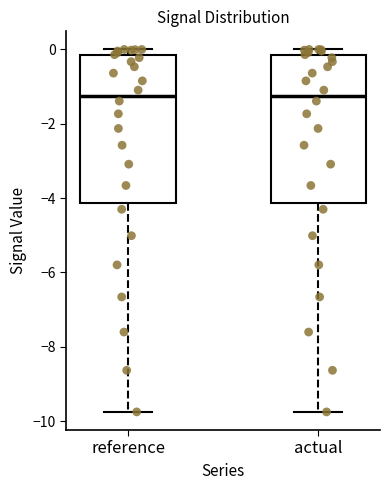

Where does the median line of the box for reference sit on the y-axis? The values are not printed on the chart, so give them approximately, as read against the axis.

-1.2